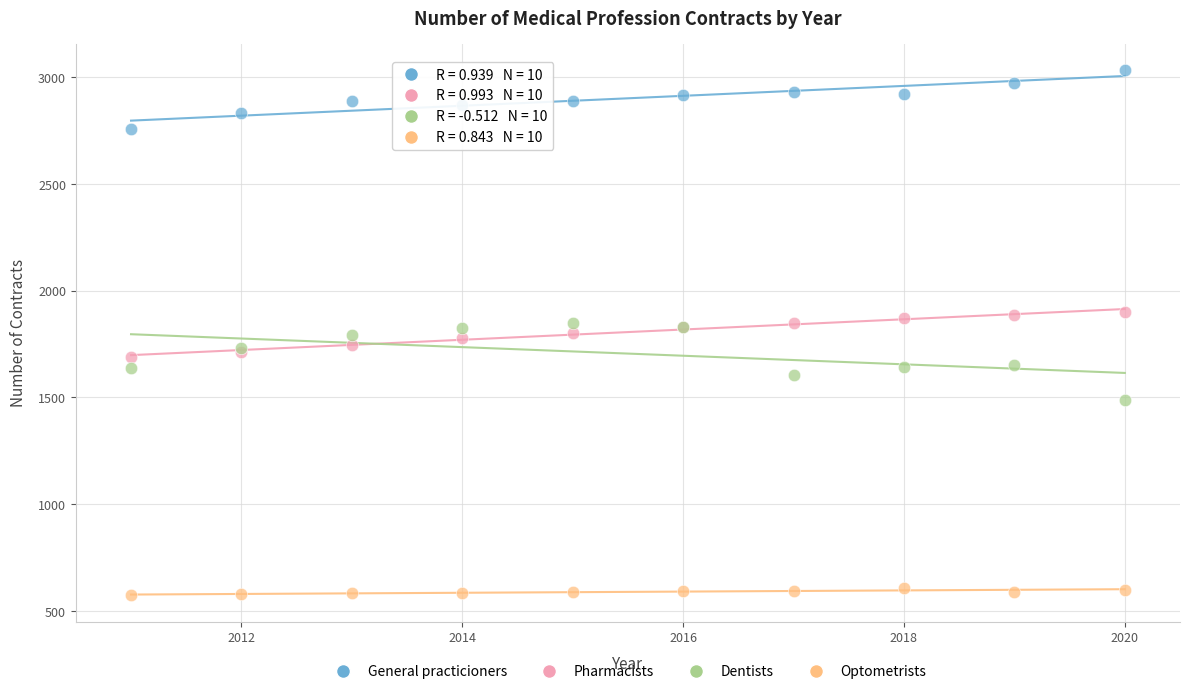

Which series reaches the minimum Y coordinate?

Optometrists